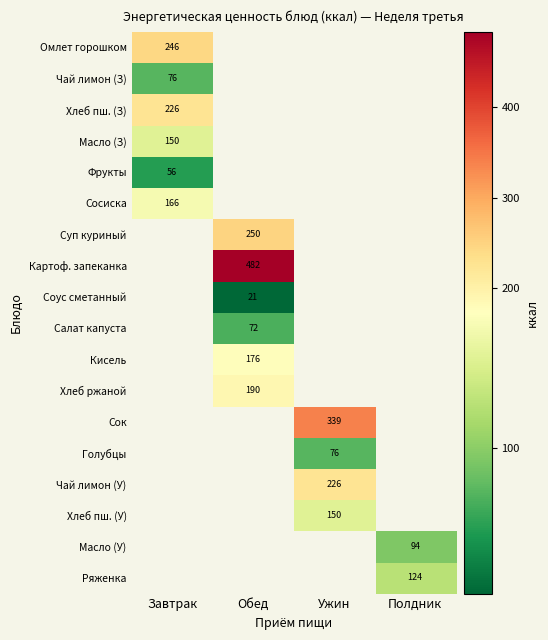

At how many categories does at least one series exceed 130?

3